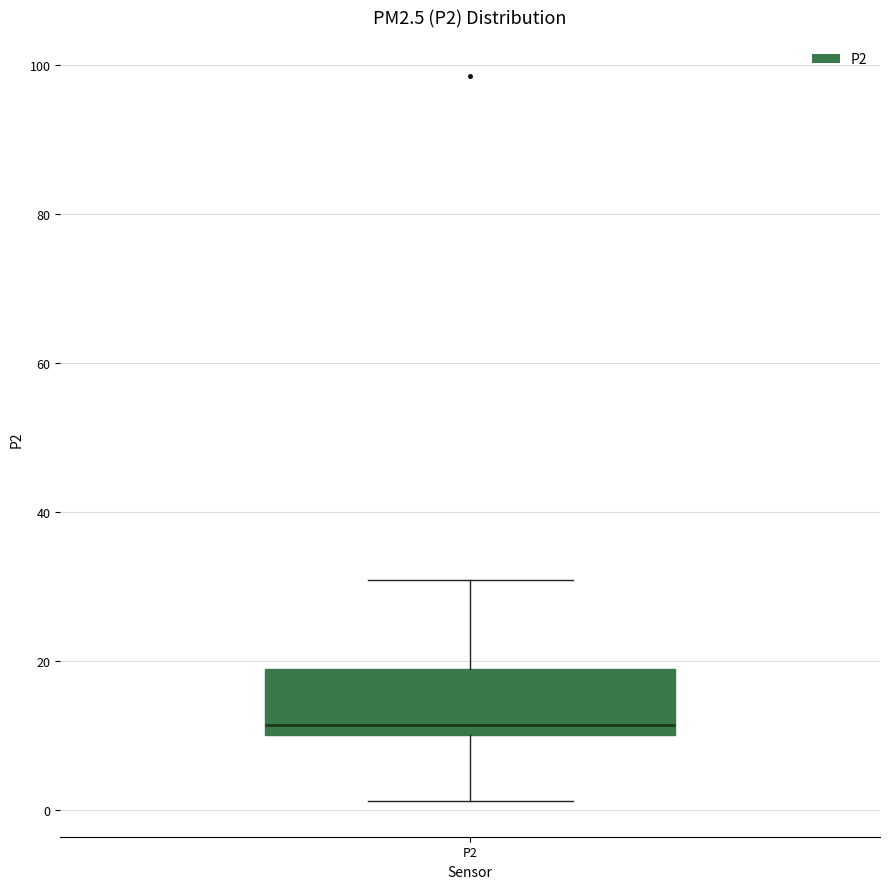

Where does the median line of the box for P2 sit on the y-axis? The values are not printed on the chart, so give them approximately, as read against the axis.

12